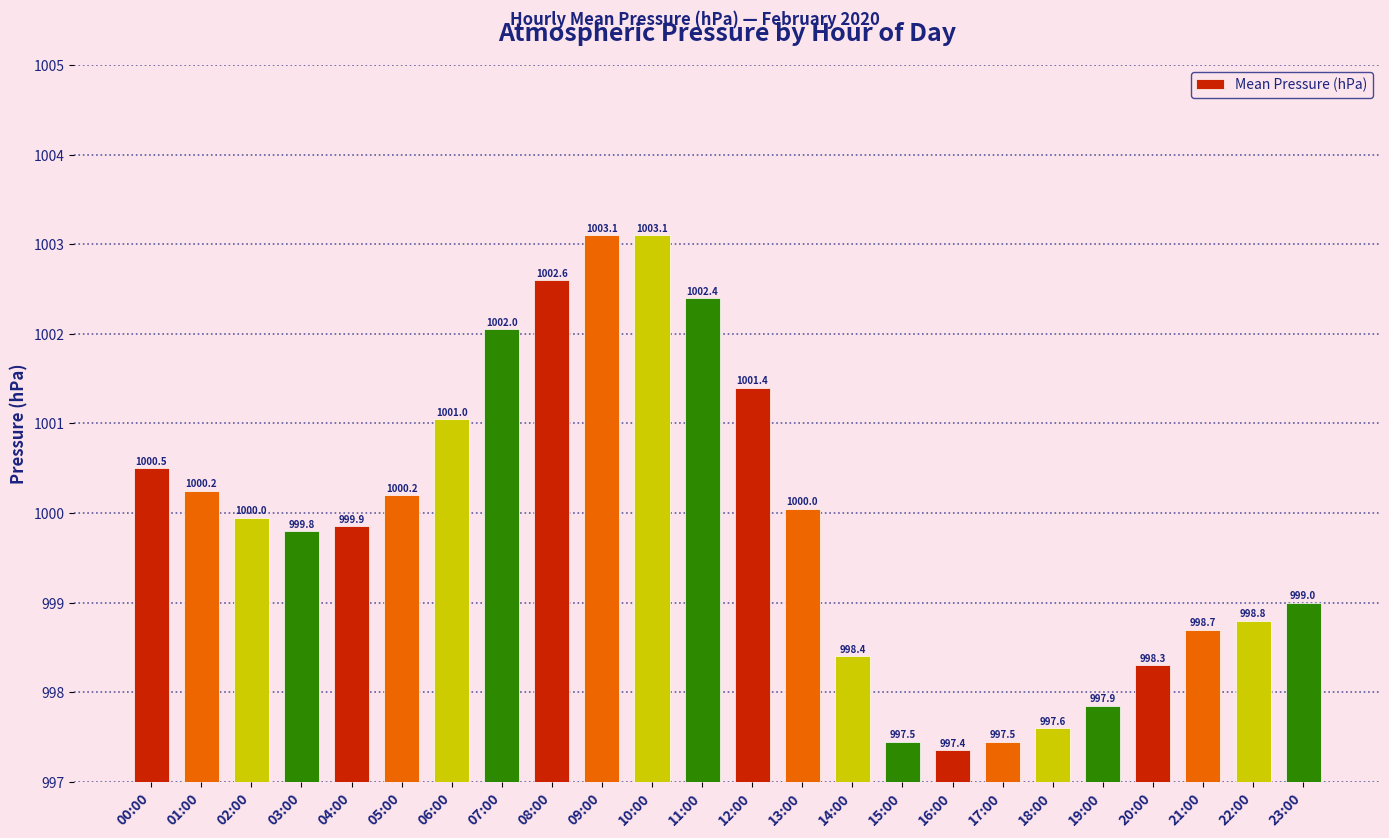

What is the label of the 17th bar from the left?

16:00